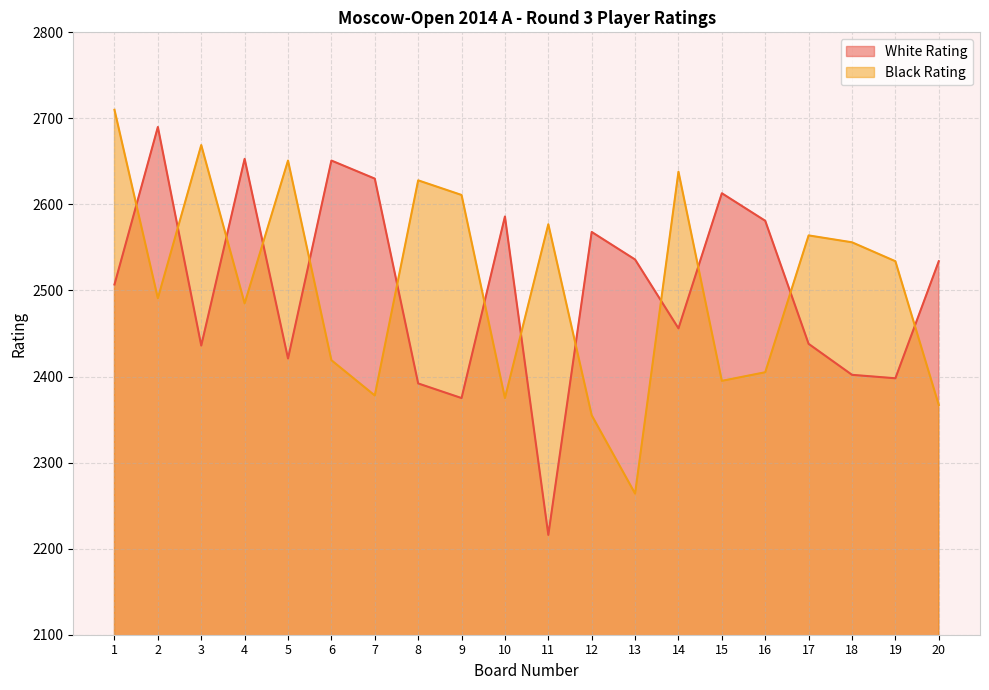

At which category does White Rating reach its first local peak?

2